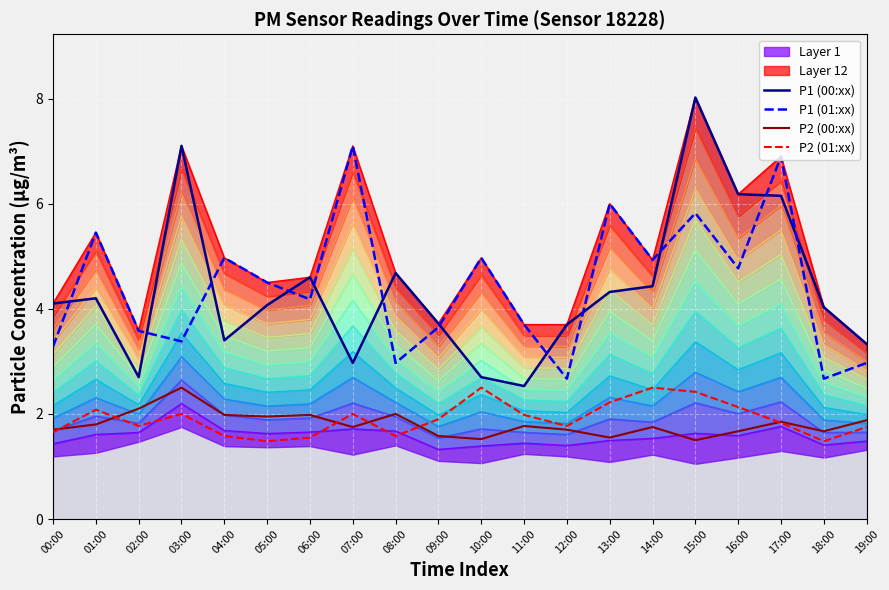

What is the difference between the second highest and second lowest values in the P2 (00:xx) series?

0.6